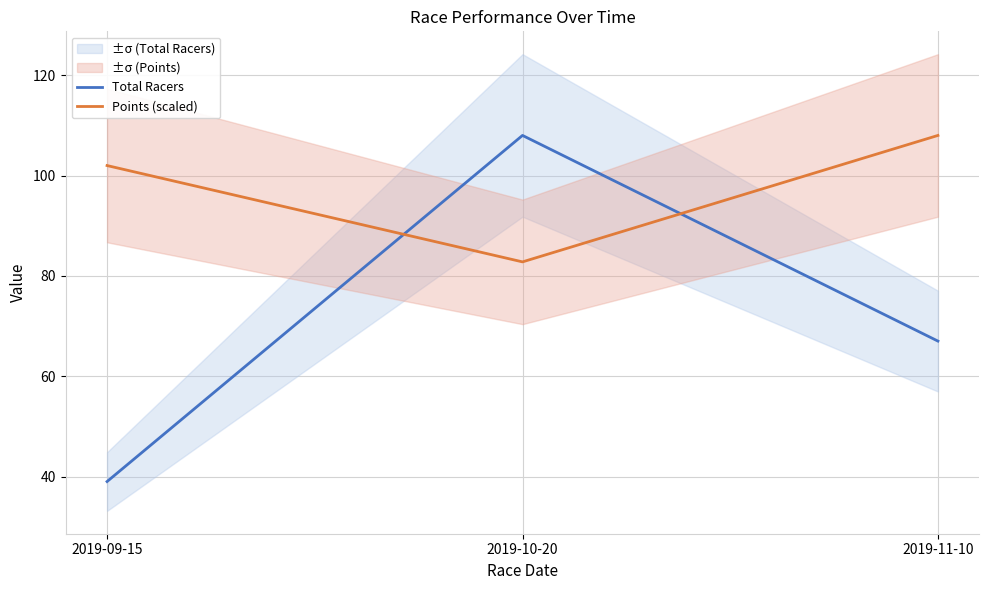

What is the value of the Total Racers point at the 1st from the left?

39.0